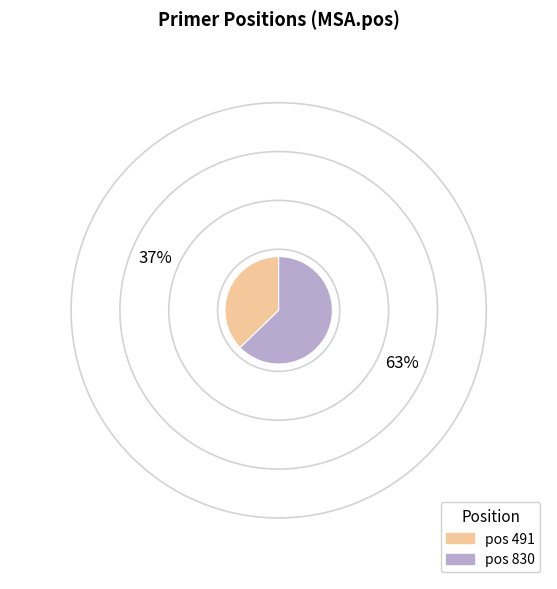

The pos 830 slice represents 52% of the pie. True or false?

False